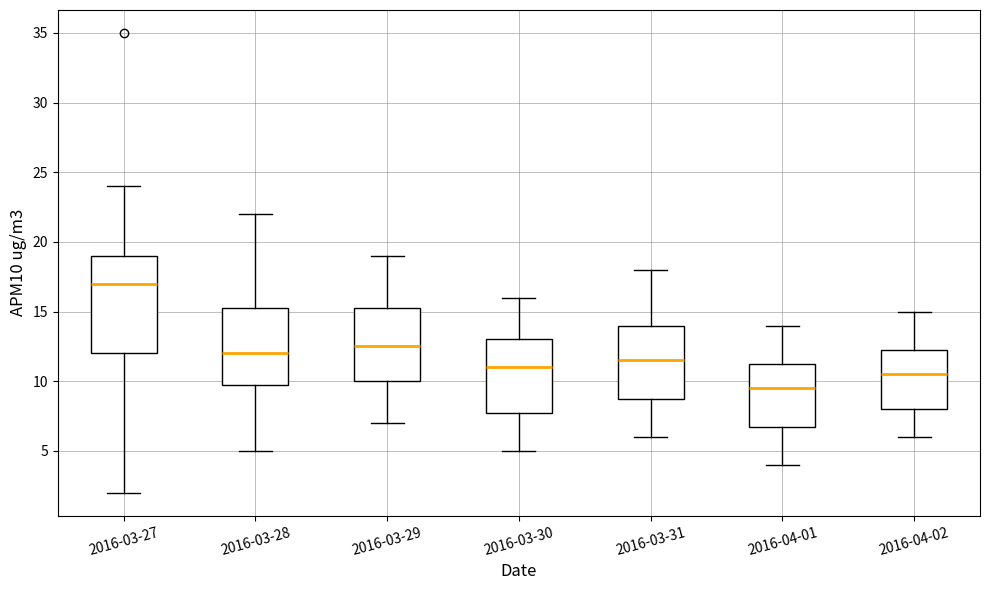

Which box is the tallest, from its lower edge to its upper edge?

2016-03-27